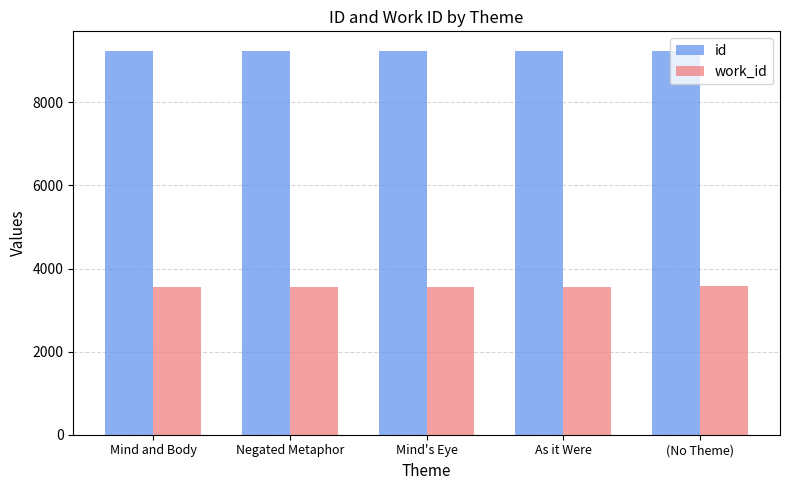

Is it true that id equals 12965 at (No Theme)?

False